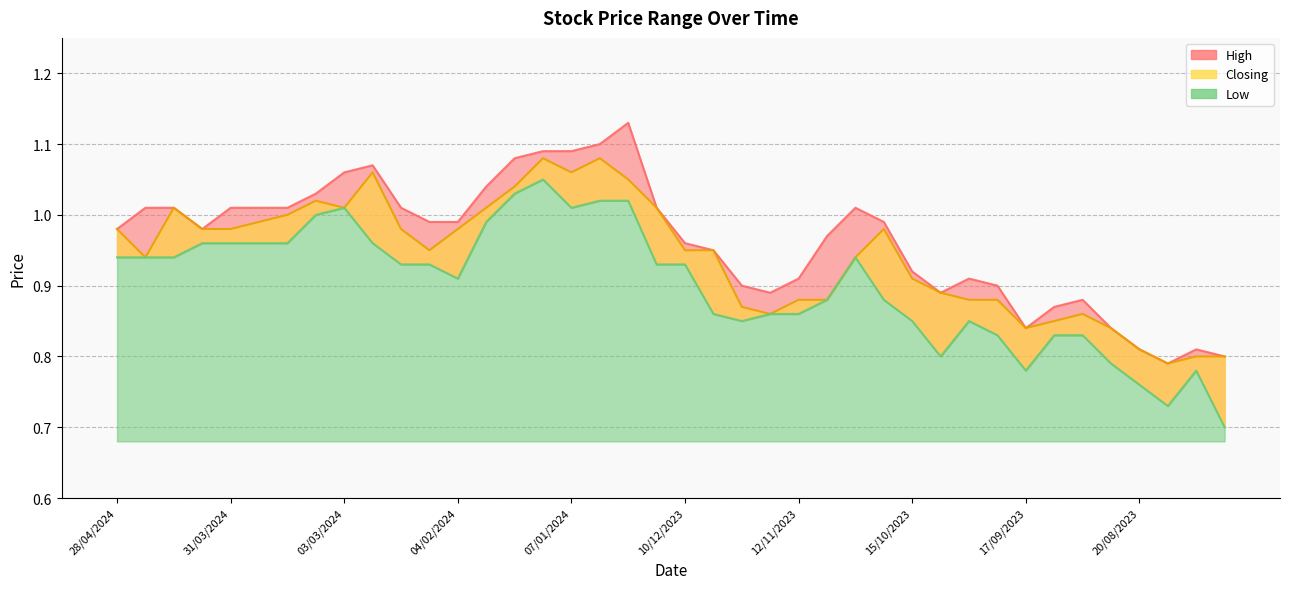

What position from the left is 10/09/2023?

34